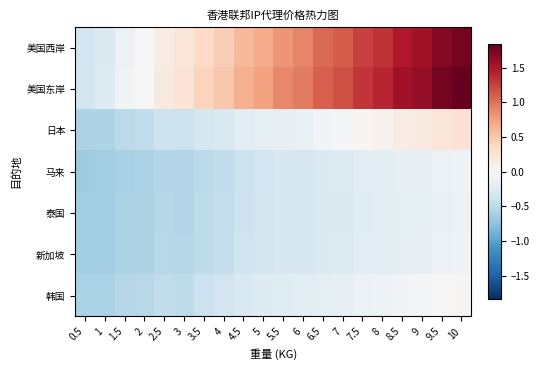

Between 2 and 3, which series saw the biggest shift?

美国东岸